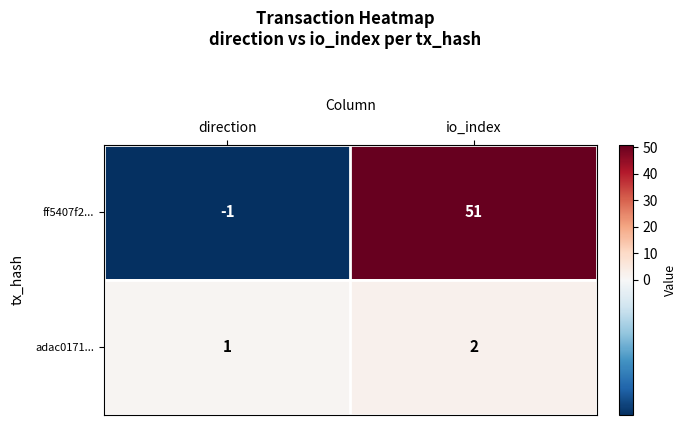

Rank the series by their average value, from highest to lowest.

ff5407f2..., adac0171...